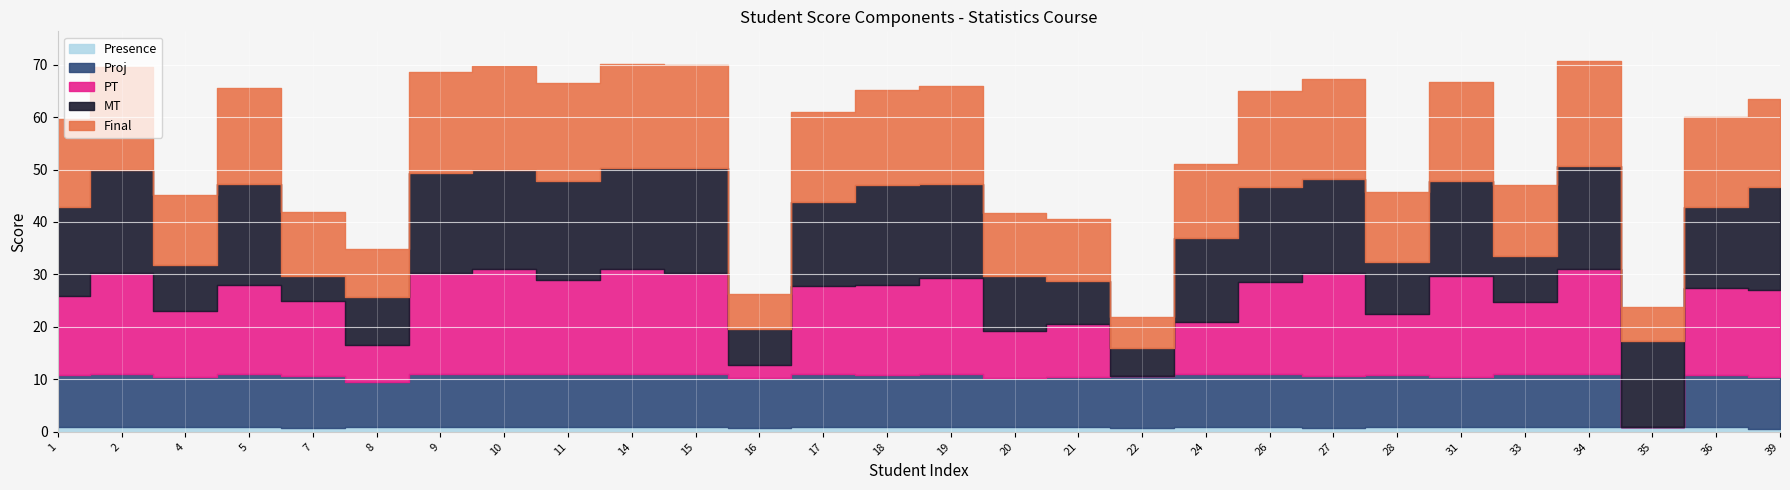

What is the difference between the second highest and minimum values in the MT series?

15.0